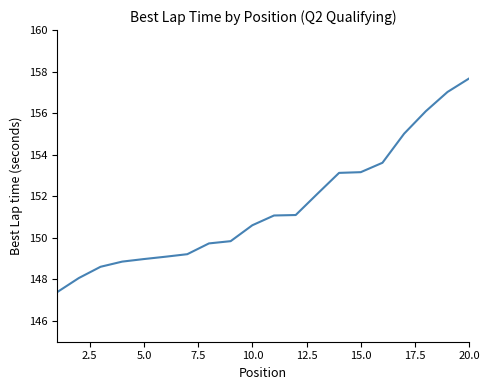

How many categories are shown in the chart?

20